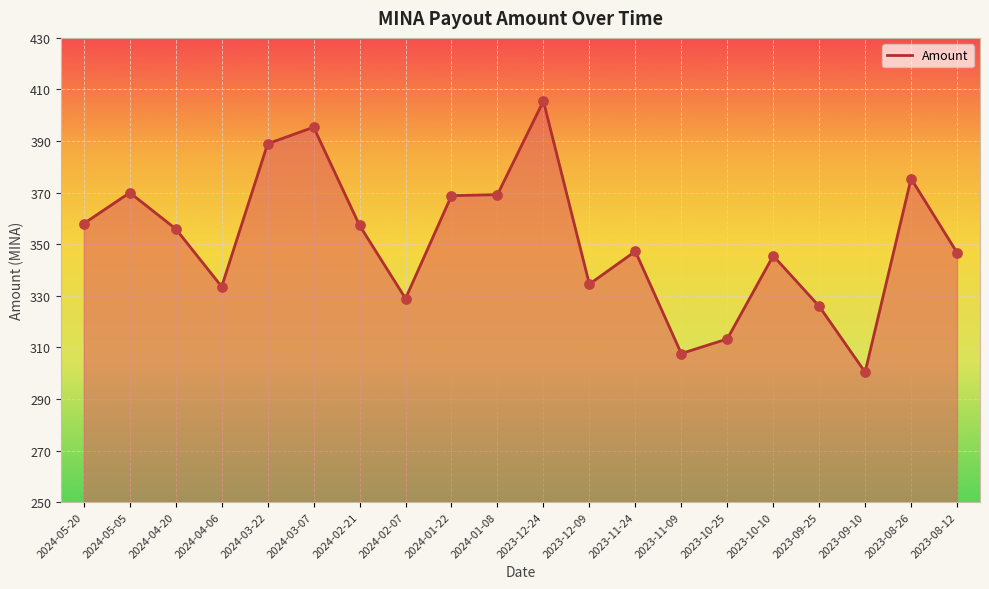

Which has a higher value, 2024-03-22 or 2023-09-10?

2024-03-22